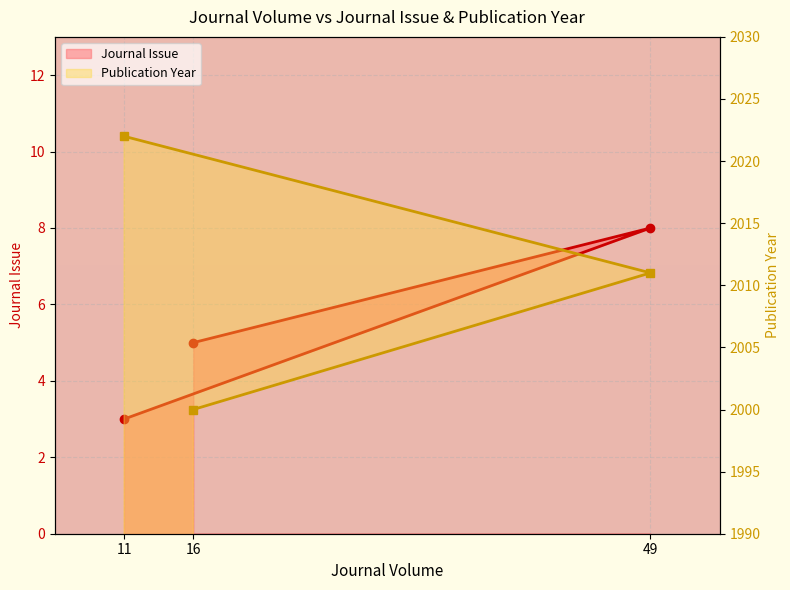

At how many categories does at least one series exceed 907?

3